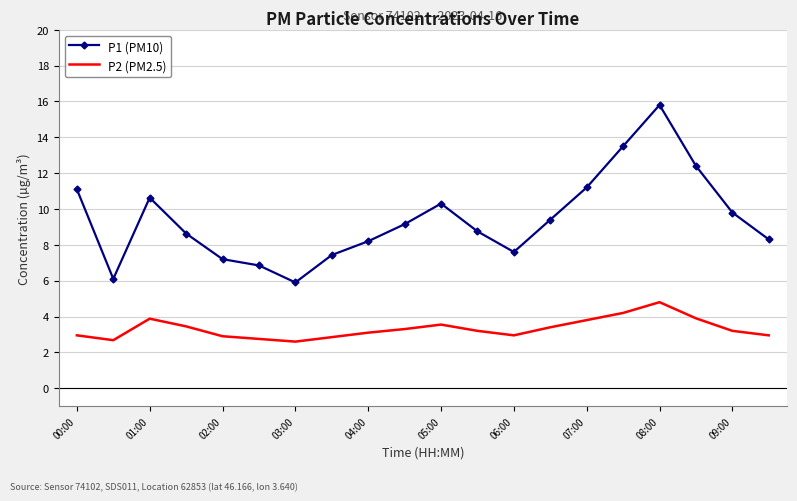

Which series has the widest spread of values?

P1 (PM10)